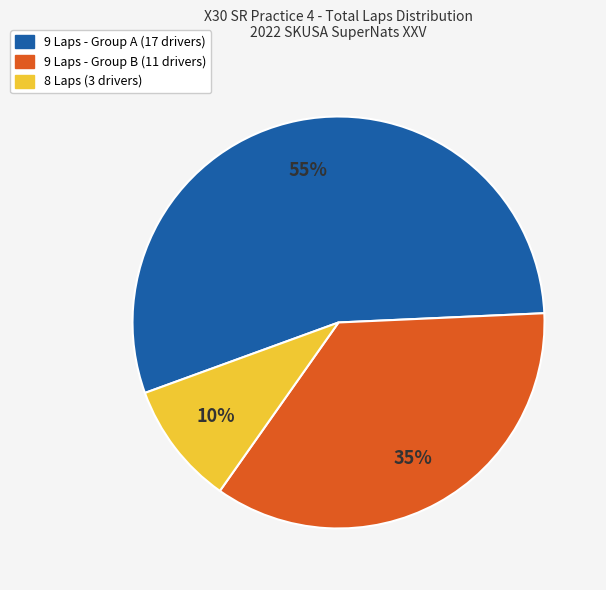

Is there any slice that represents more than half of the pie?

Yes